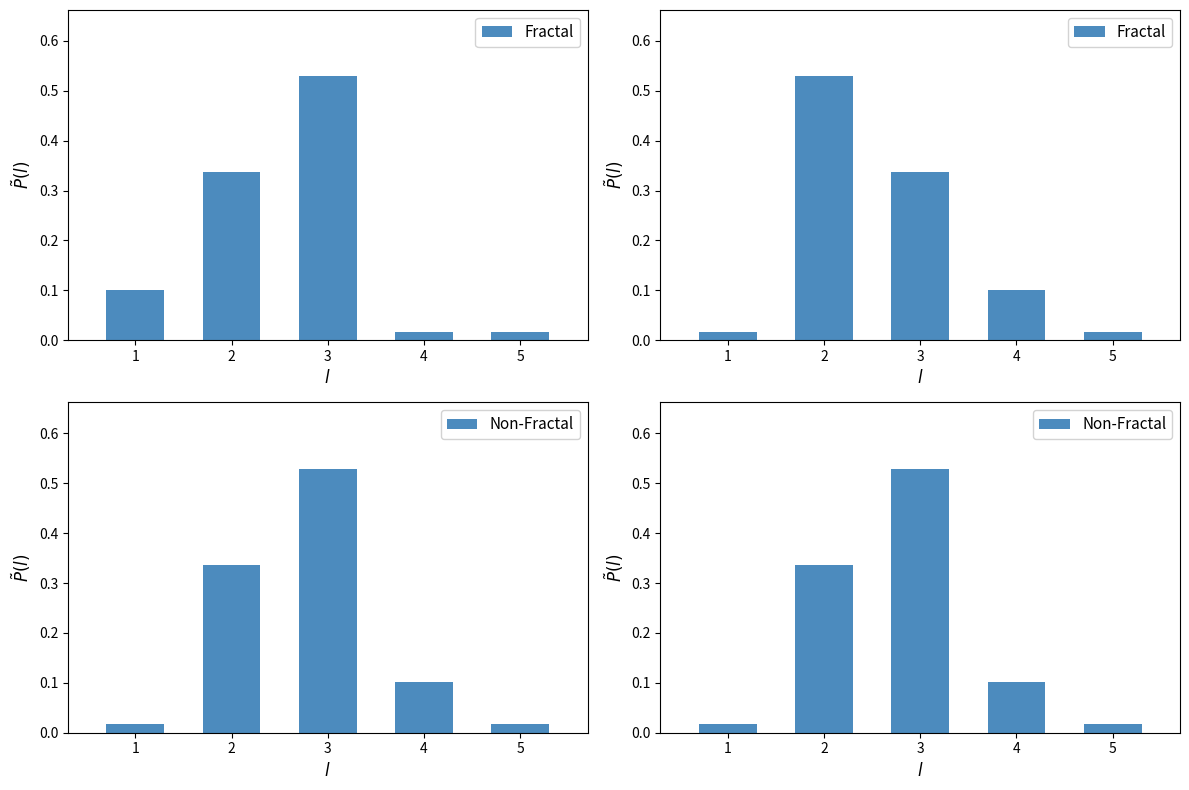

The value of Fractal at 1 is 0.0. True or false?

False